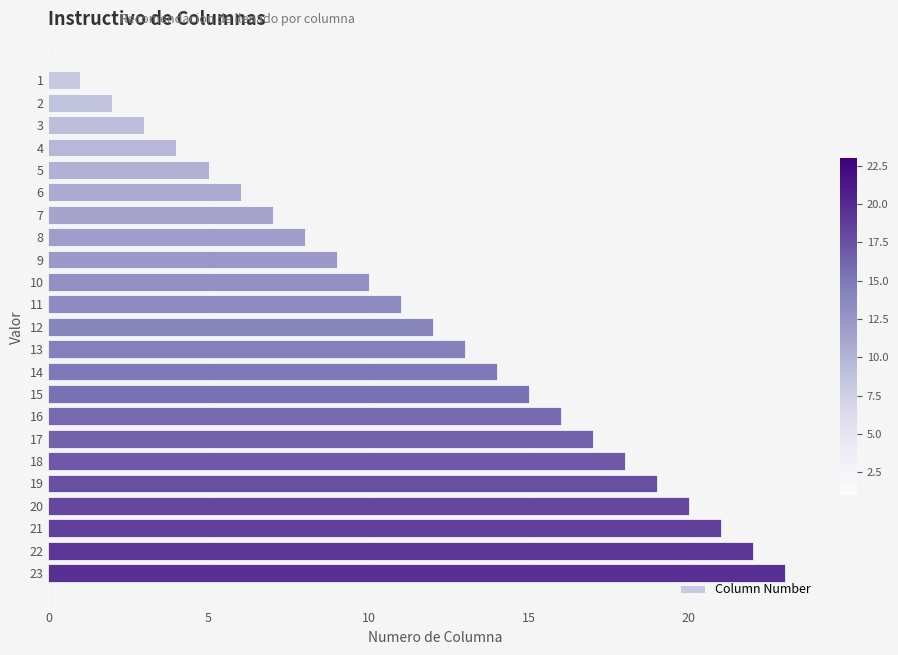

The chart shows a value of 2 at 2. True or false?

True